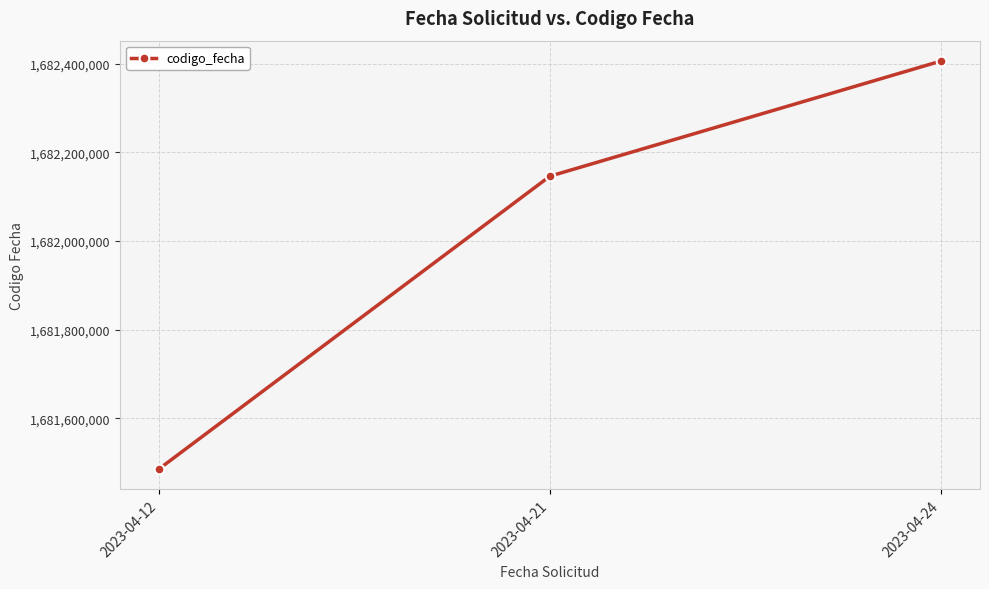

The chart shows a value of 1166658212 at 2023-04-21. True or false?

False